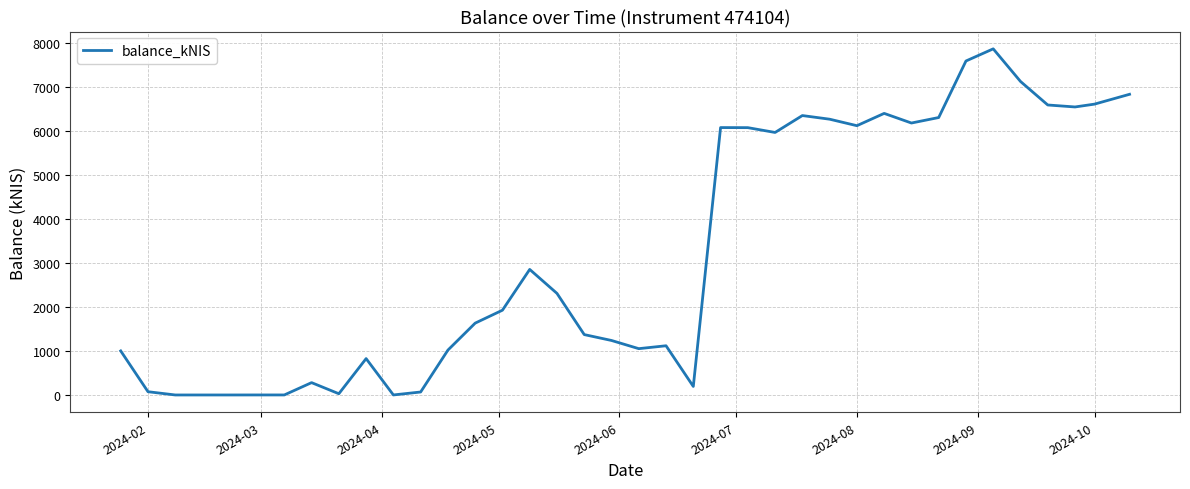

What is the difference between the maximum and minimum values?

7864.4